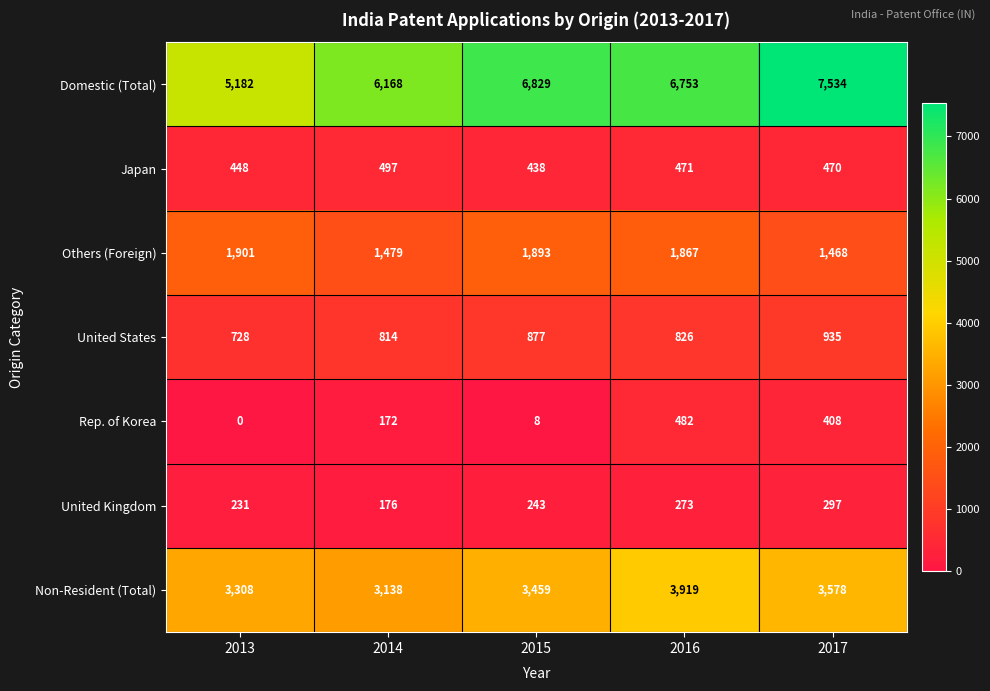

Which series has the widest spread of values?

Domestic (Total)